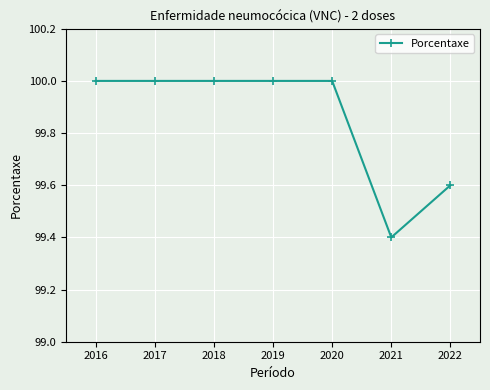

True or false: the data has more than 2 interior local peaks.

False